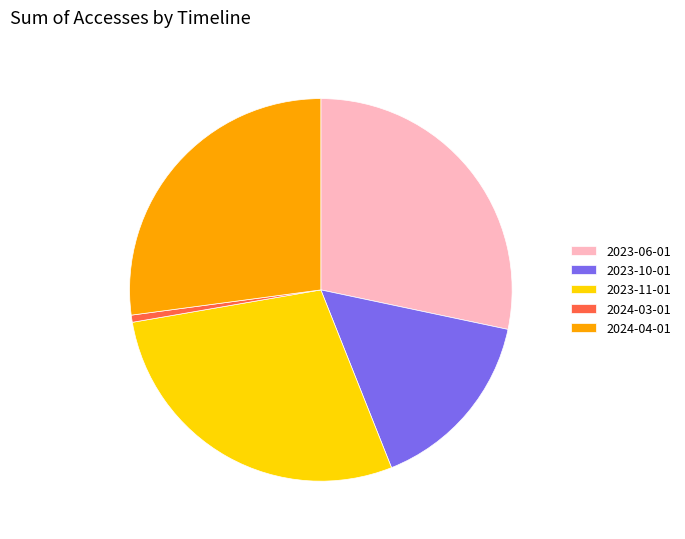

Between 2023-10-01 and 2023-06-01, which is larger?

2023-06-01